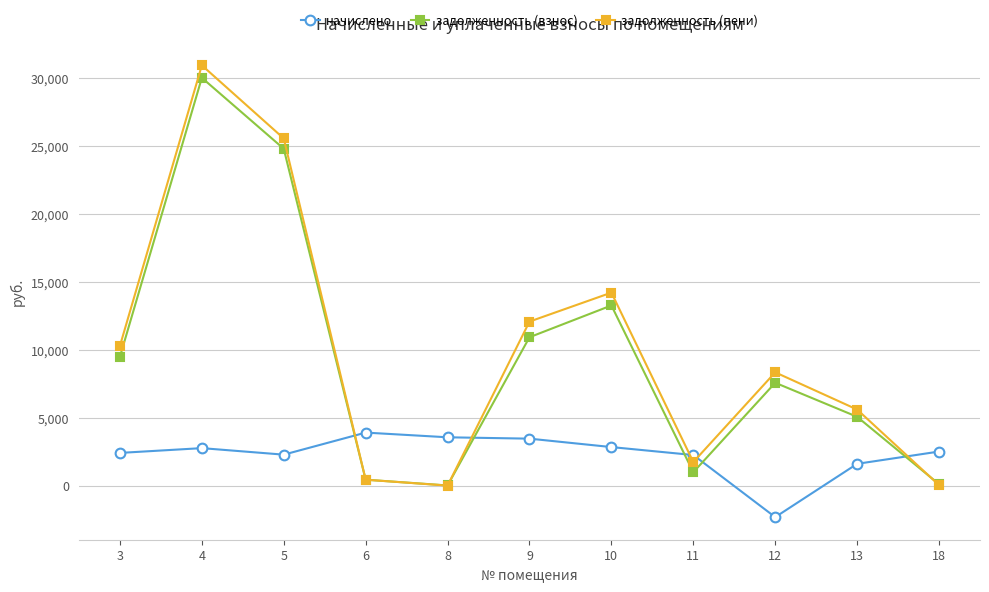

How many interior local peaks does the задолженность (пени) series have?

3